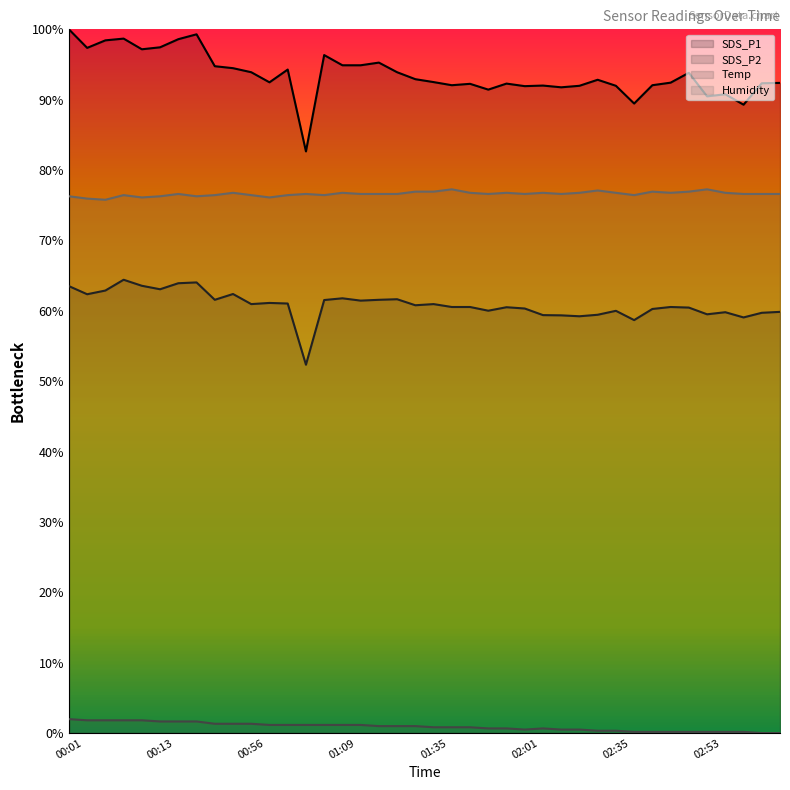

Rank the series by their maximum value, from lowest to highest.

Temp, SDS_P2, Humidity, SDS_P1